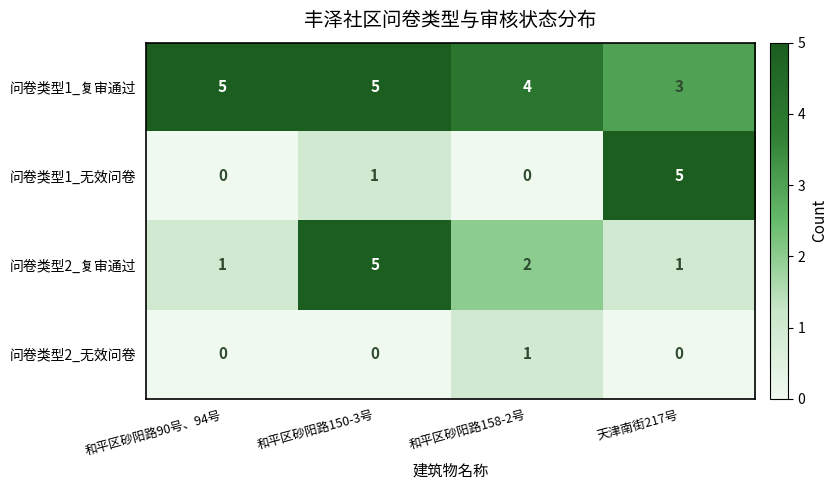

Which series has the largest total across all categories?

问卷类型1_复审通过